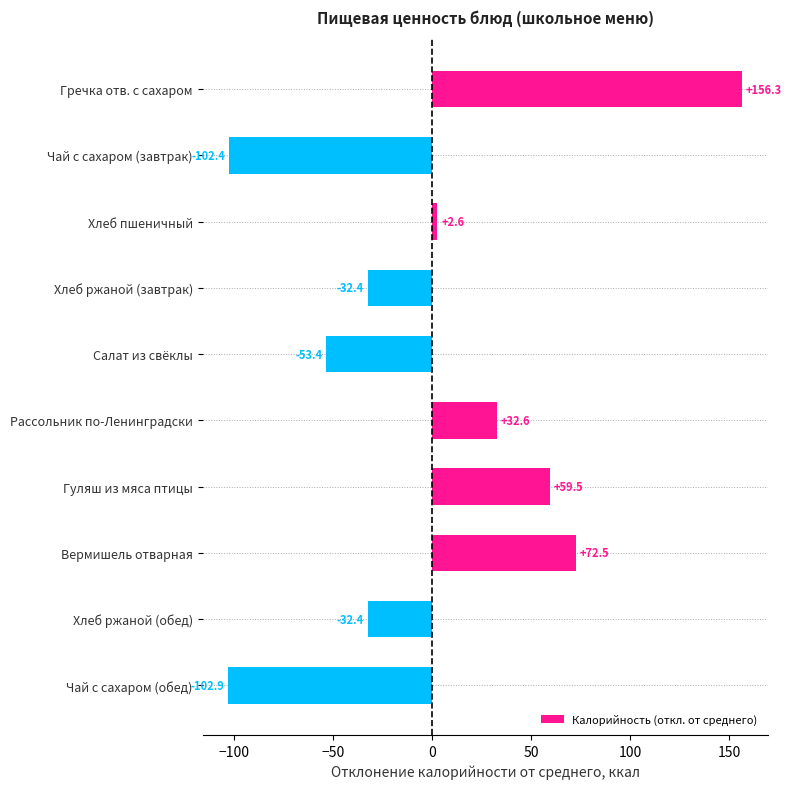

The value at Хлеб ржаной (обед) is -8.0. True or false?

False